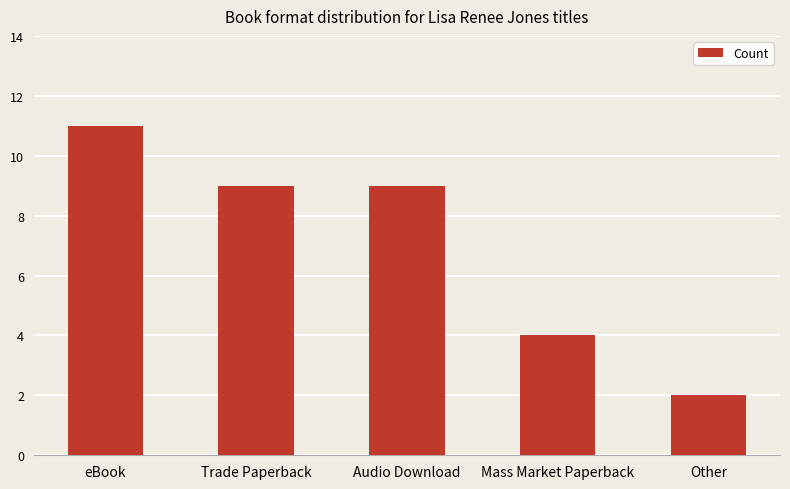

What is the ratio of the value at Trade Paperback to the value at Other?

4.5